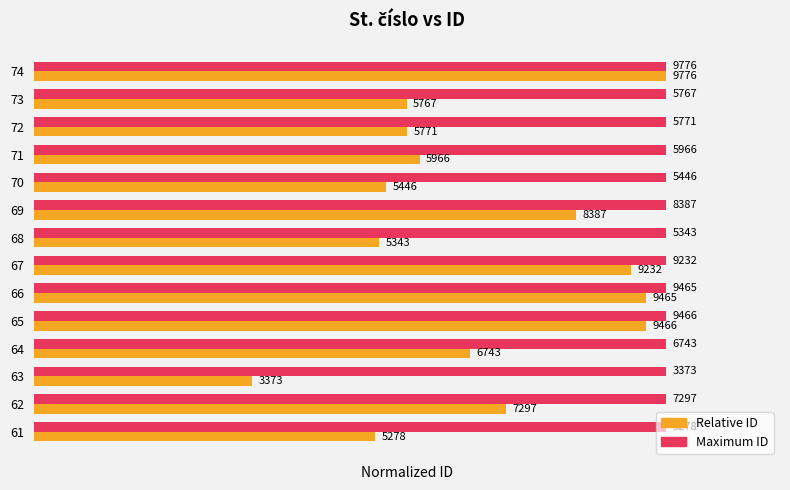

What are all the series names shown in the legend?

Relative ID, Maximum ID